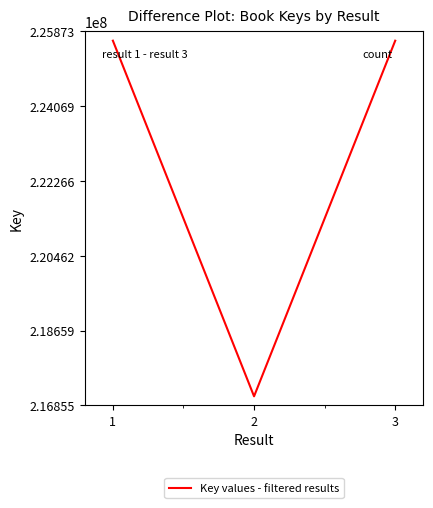

How many values are below 225647094?

1